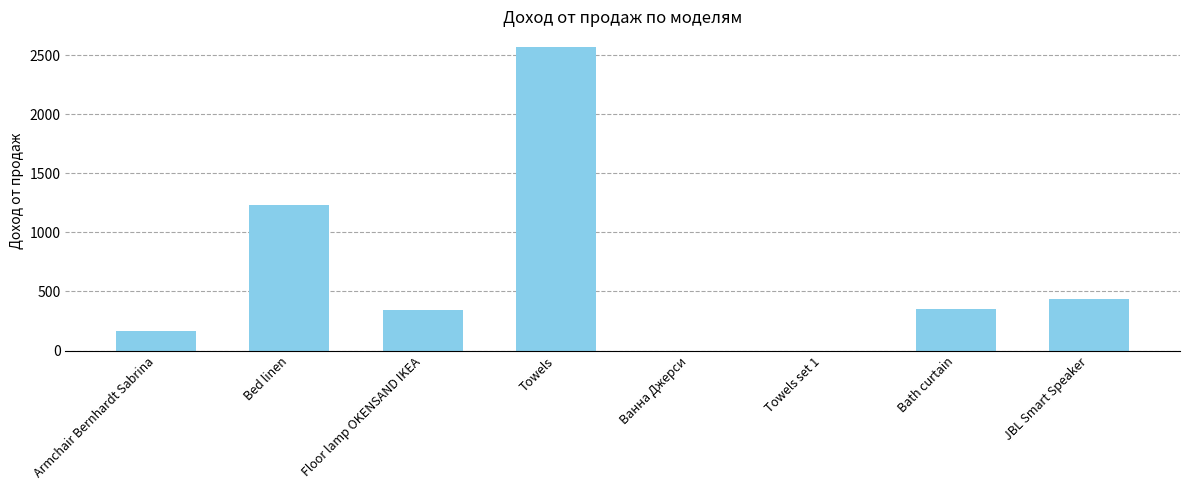

At which label is the value closest to 1286?

Bed linen